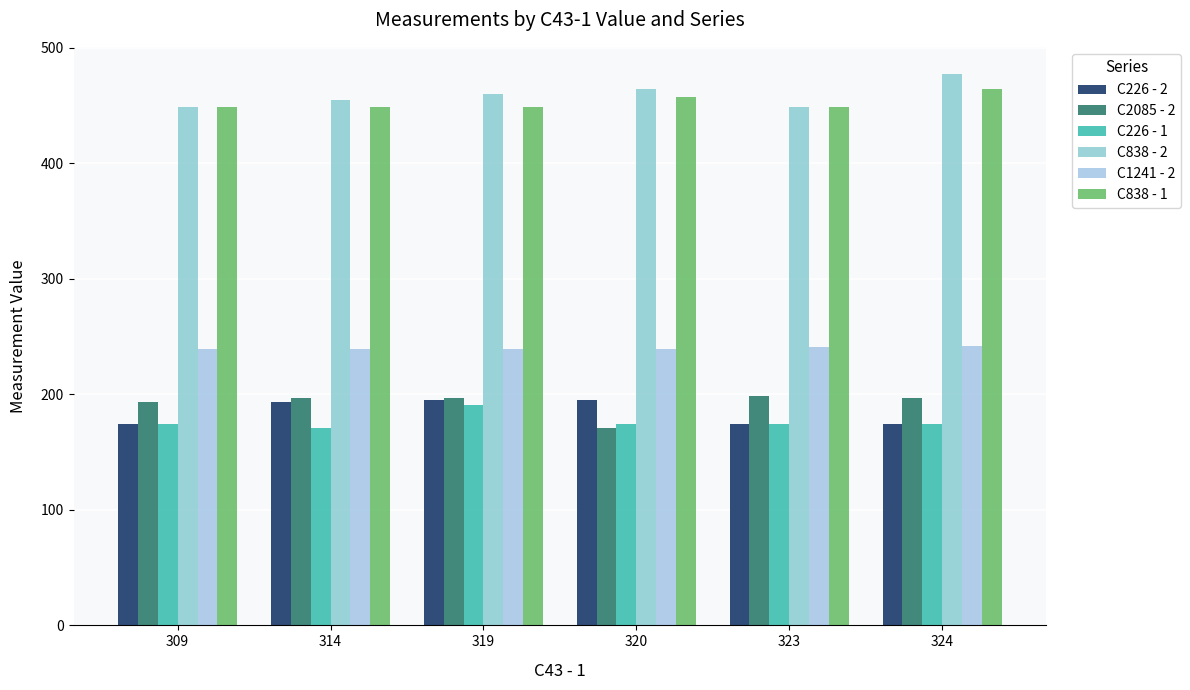

What is the value of the C1241 - 2 bar at the 5th from the left?

241